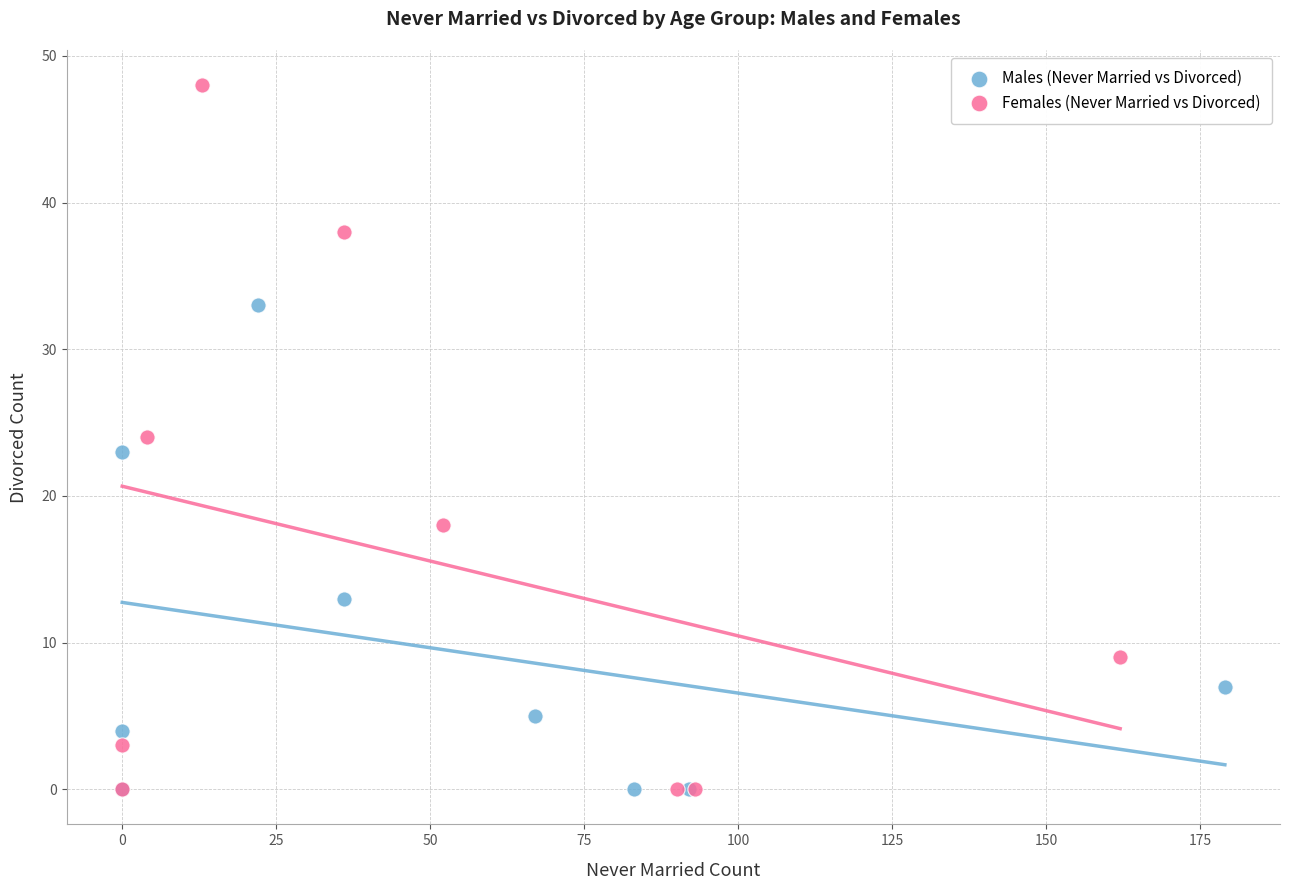

Which series reaches the maximum Y coordinate?

Females (Never Married vs Divorced)